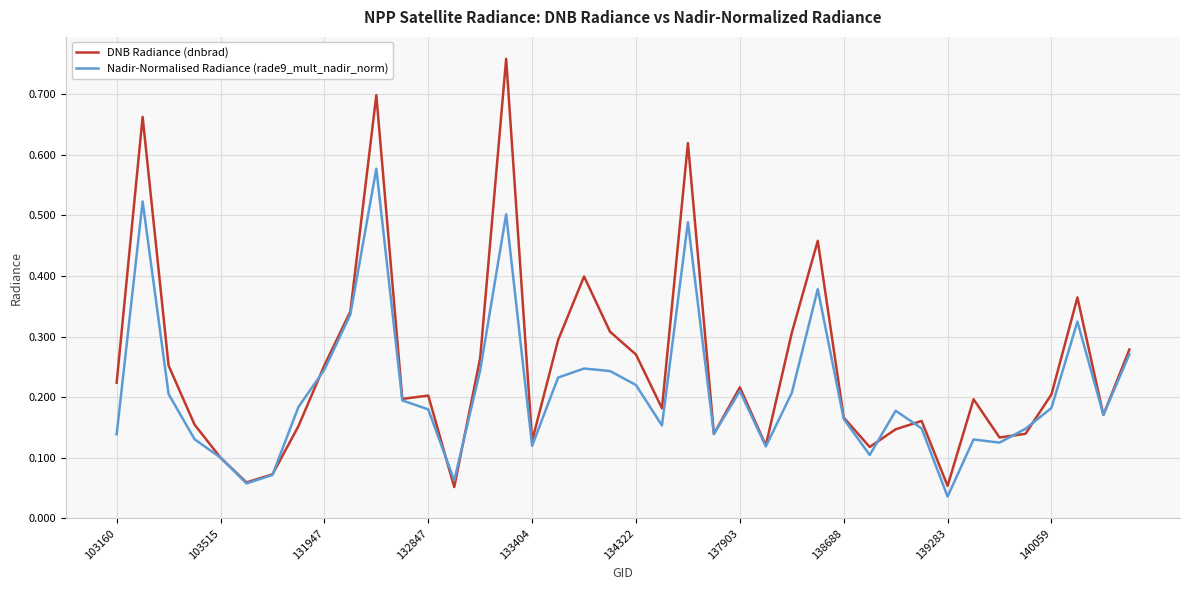

Rank the series by their maximum value, from lowest to highest.

Nadir-Normalised Radiance (rade9_mult_nadir_norm), DNB Radiance (dnbrad)